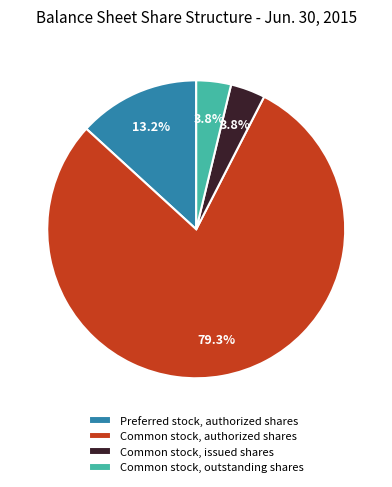

Is Preferred stock, authorized shares the majority of the pie?

No